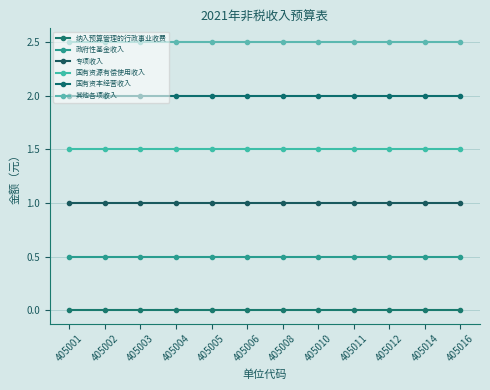

The value of 国有资源有偿使用收入 at 405003 is 1.5. True or false?

True